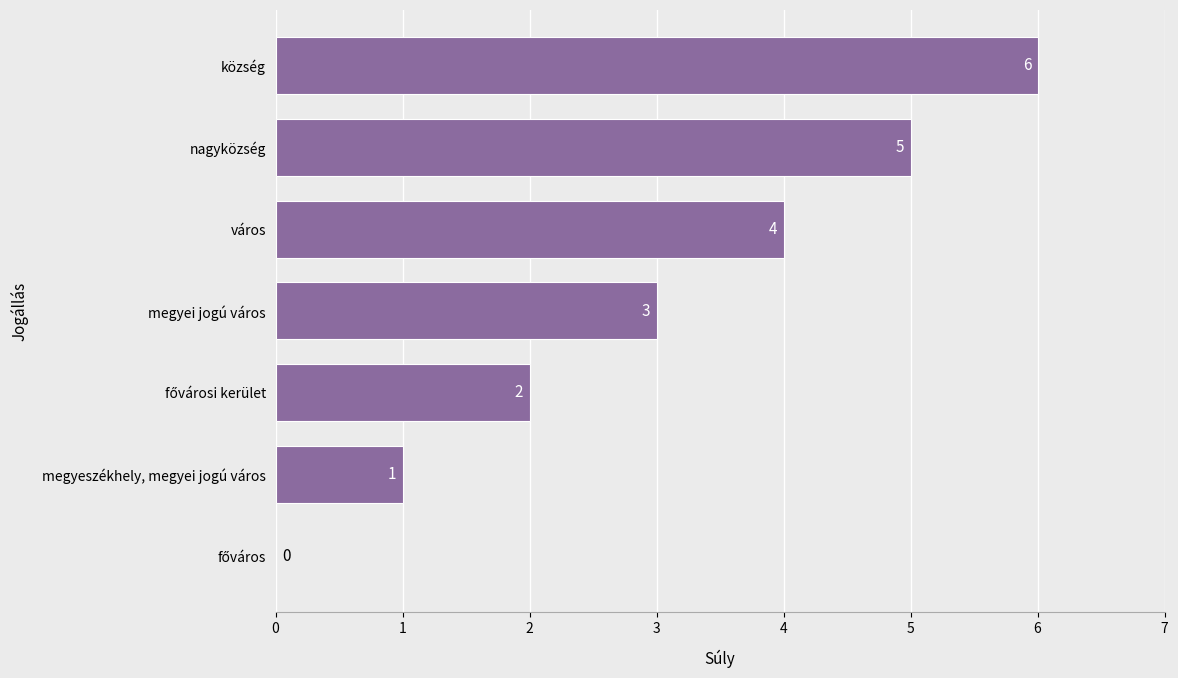

How many values are between 1 and 5?

5